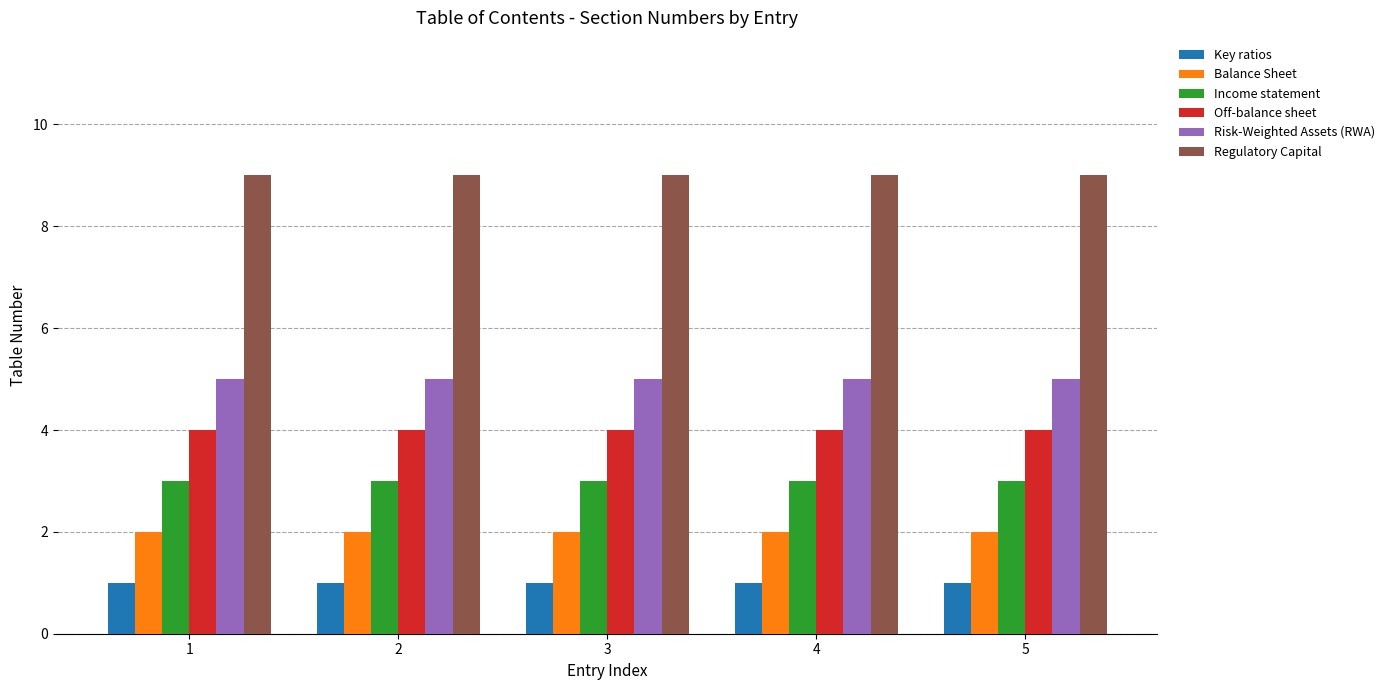

What is the value of the Off-balance sheet bar at the 5th from the left?

4